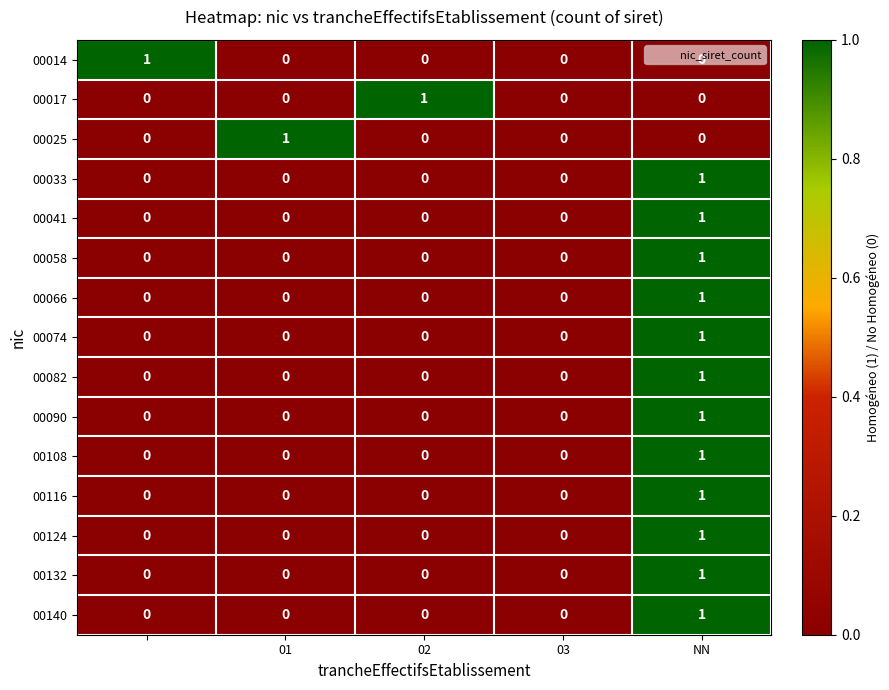

Count the 00074 values in the range 0 to 1.

5